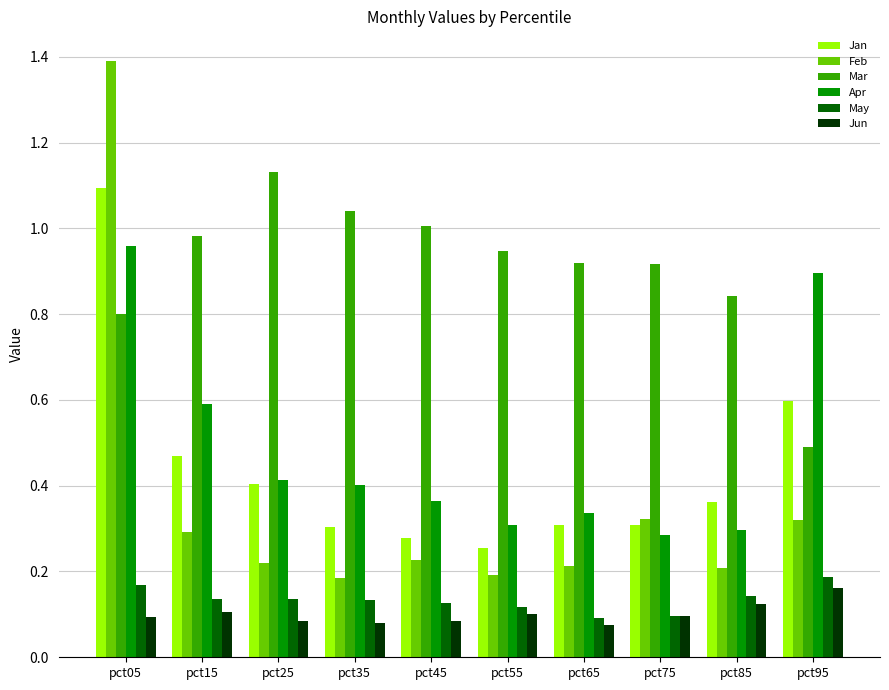

What is the maximum value shown in the chart?

1.4